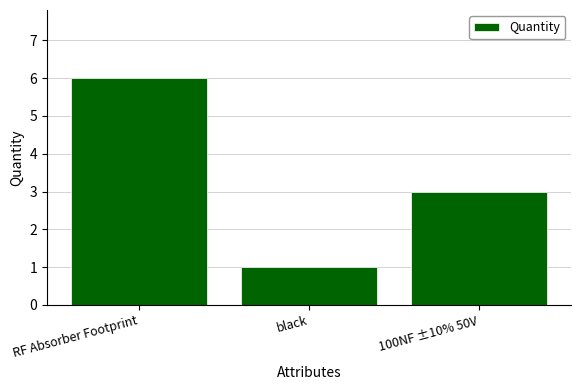

What is the label of the 1st bar from the left?

RF Absorber Footprint